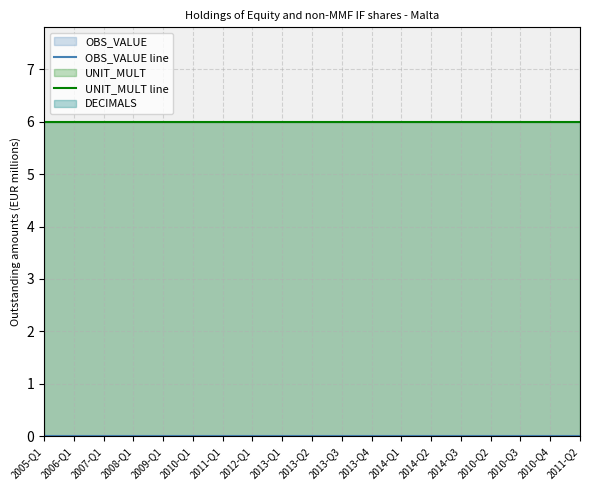

True or false: UNIT_MULT line and OBS_VALUE line cross at least once.

False